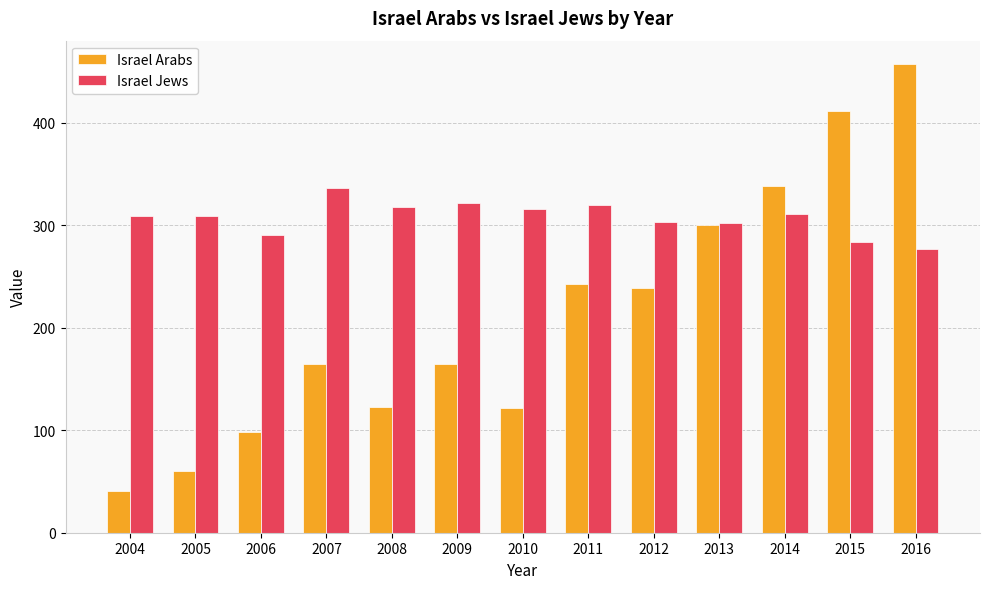

Which series changed the most between 2005 and 2008?

Israel Arabs